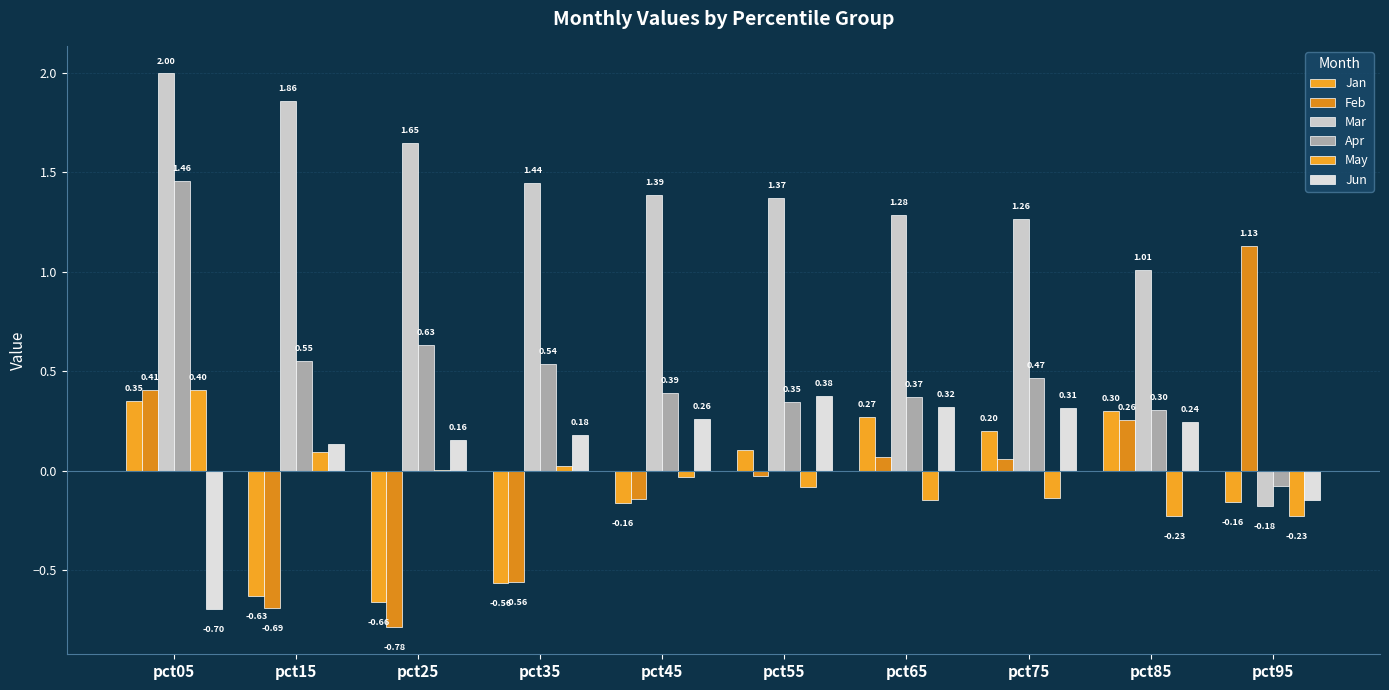

Are the bars horizontal?

No